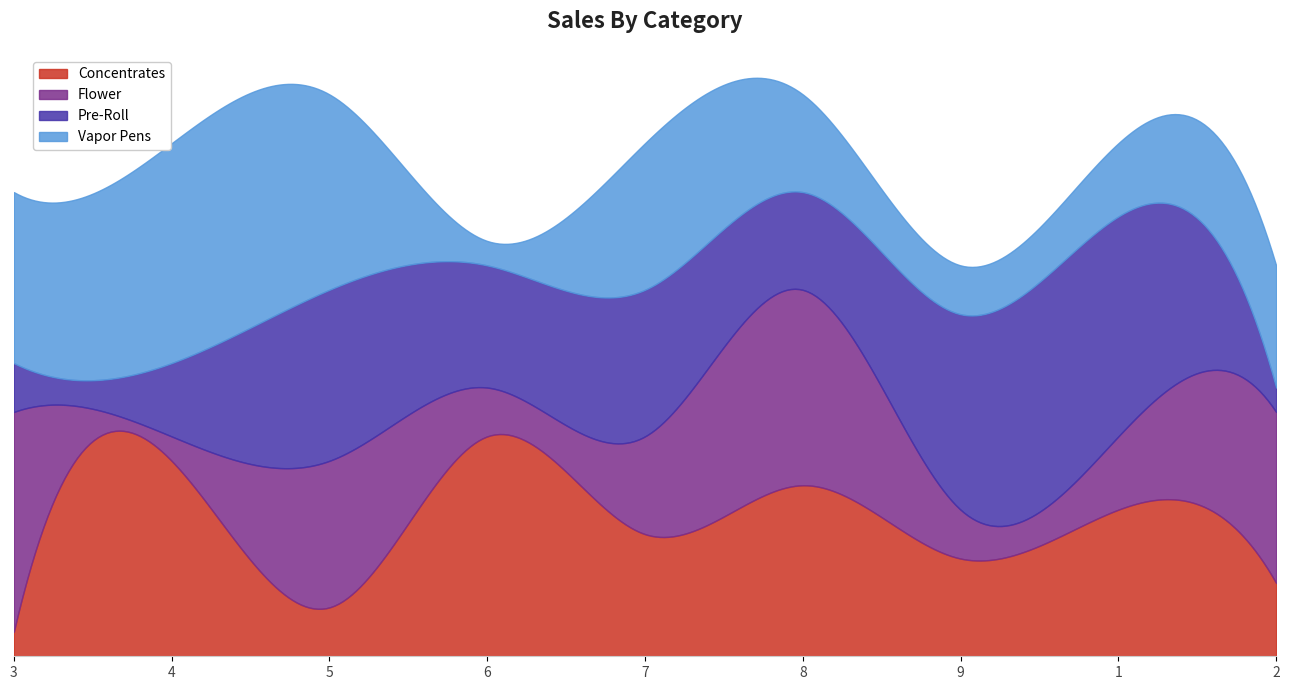

Which category has the lowest value in the col_3 series?

6